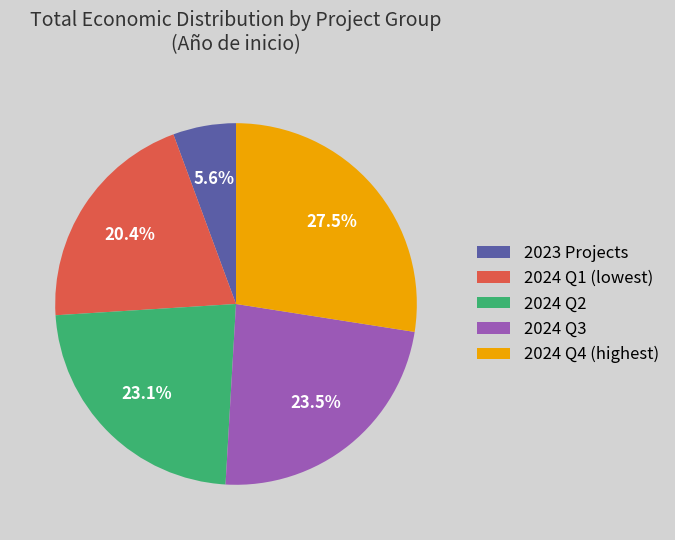

Is 2024 Q1 (lowest) the majority of the pie?

No